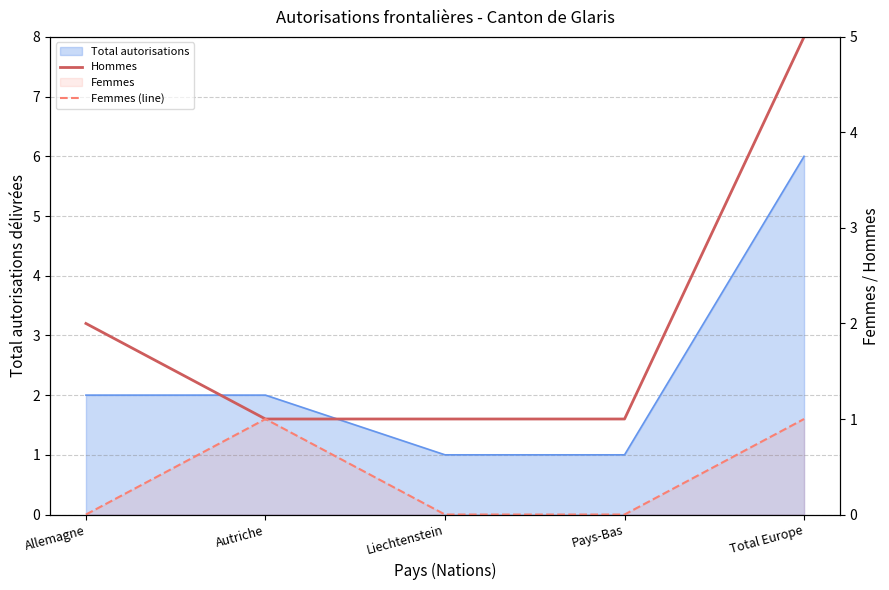

True or false: Femmes (line) and Hommes intersect in this chart.

False